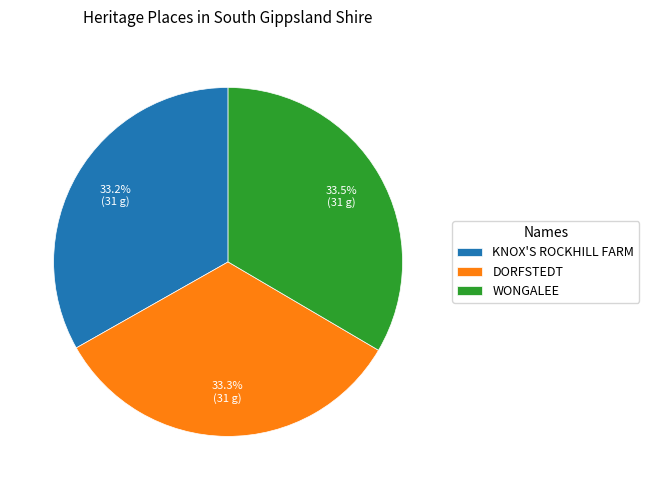

To the nearest percent, what portion does KNOX'S ROCKHILL FARM represent?

33%